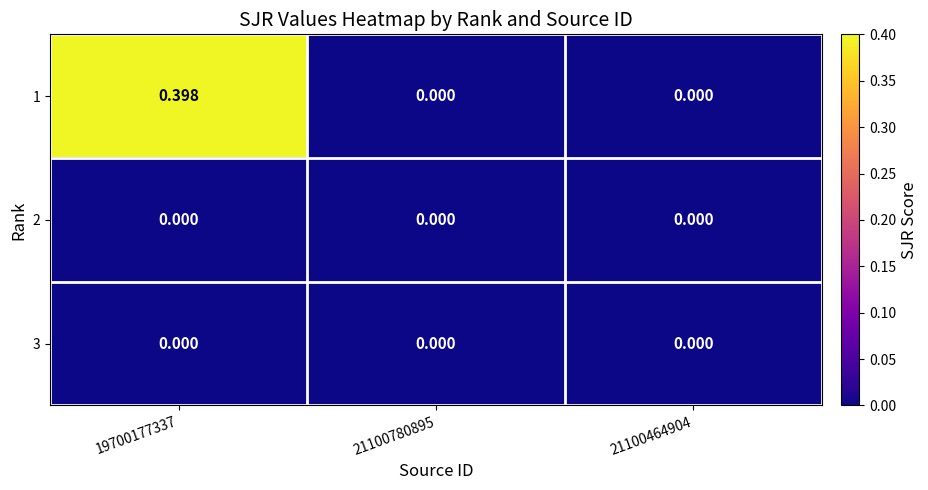

Reading right to left, list all the values displayed in this chart.

1: 21100464904=0.0	21100780895=0.0	19700177337=0.4
2: 21100464904=0.0	21100780895=0.0	19700177337=0.0
3: 21100464904=0.0	21100780895=0.0	19700177337=0.0